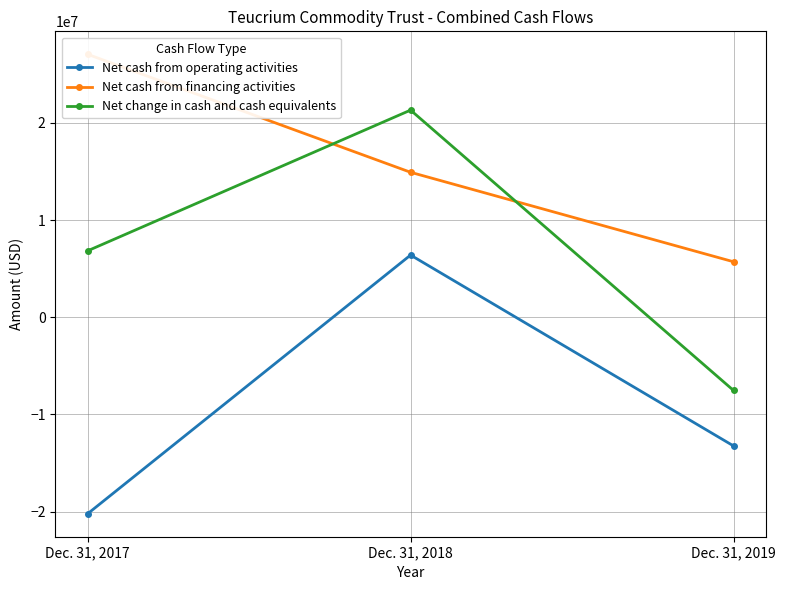

At which label does Net change in cash and cash equivalents first exceed 6831563?

Dec. 31, 2018